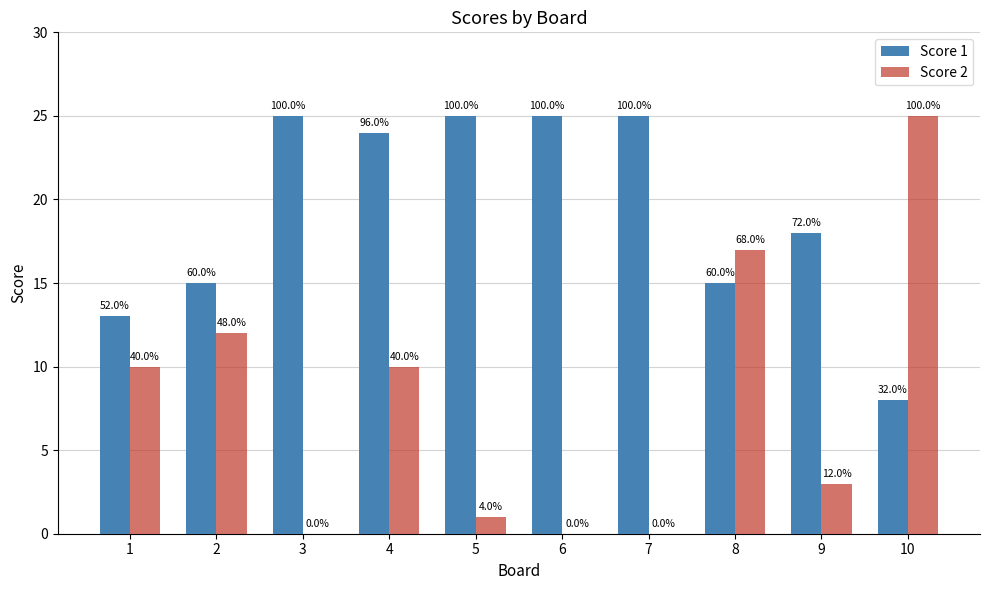

Are the bars grouped side by side (vs. stacked)?

Yes